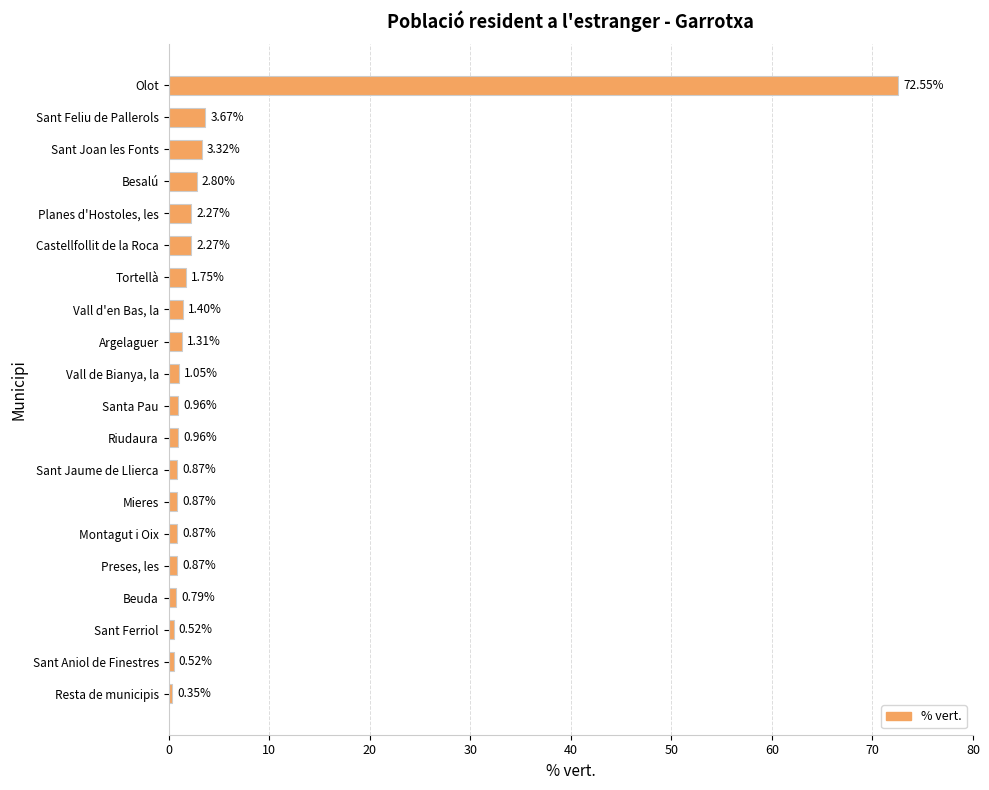

What is the sum of the values at Planes d'Hostoles, les and Montagut i Oix?

3.1